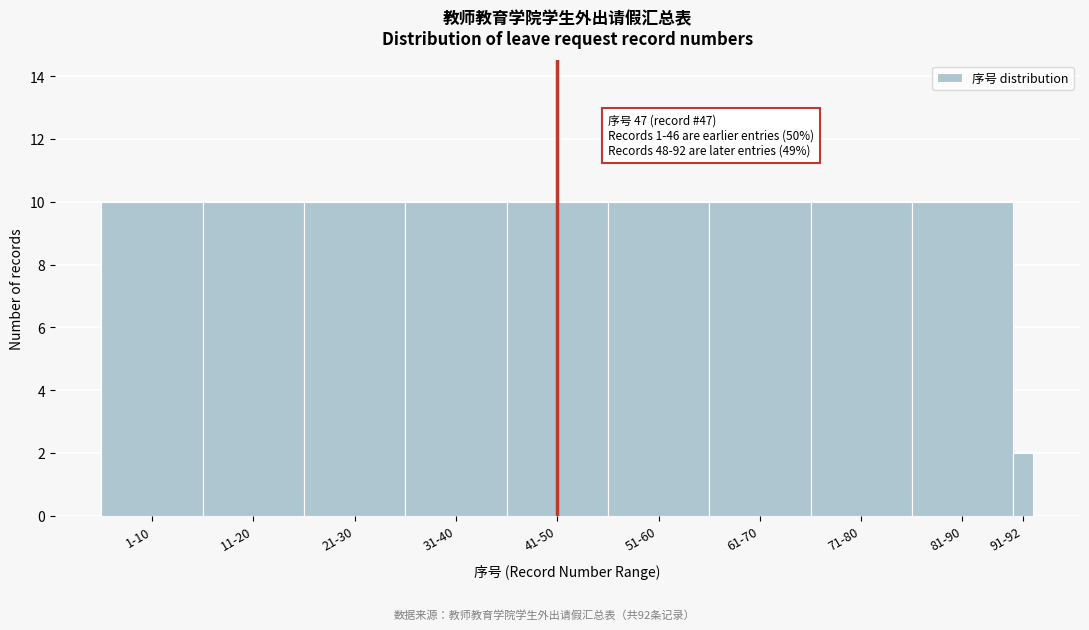

Reading left to right, what are all the values shown in this chart?

1-10=10	11-20=10	21-30=10	31-40=10	41-50=10	51-60=10	61-70=10	71-80=10	81-90=10	91-92=2